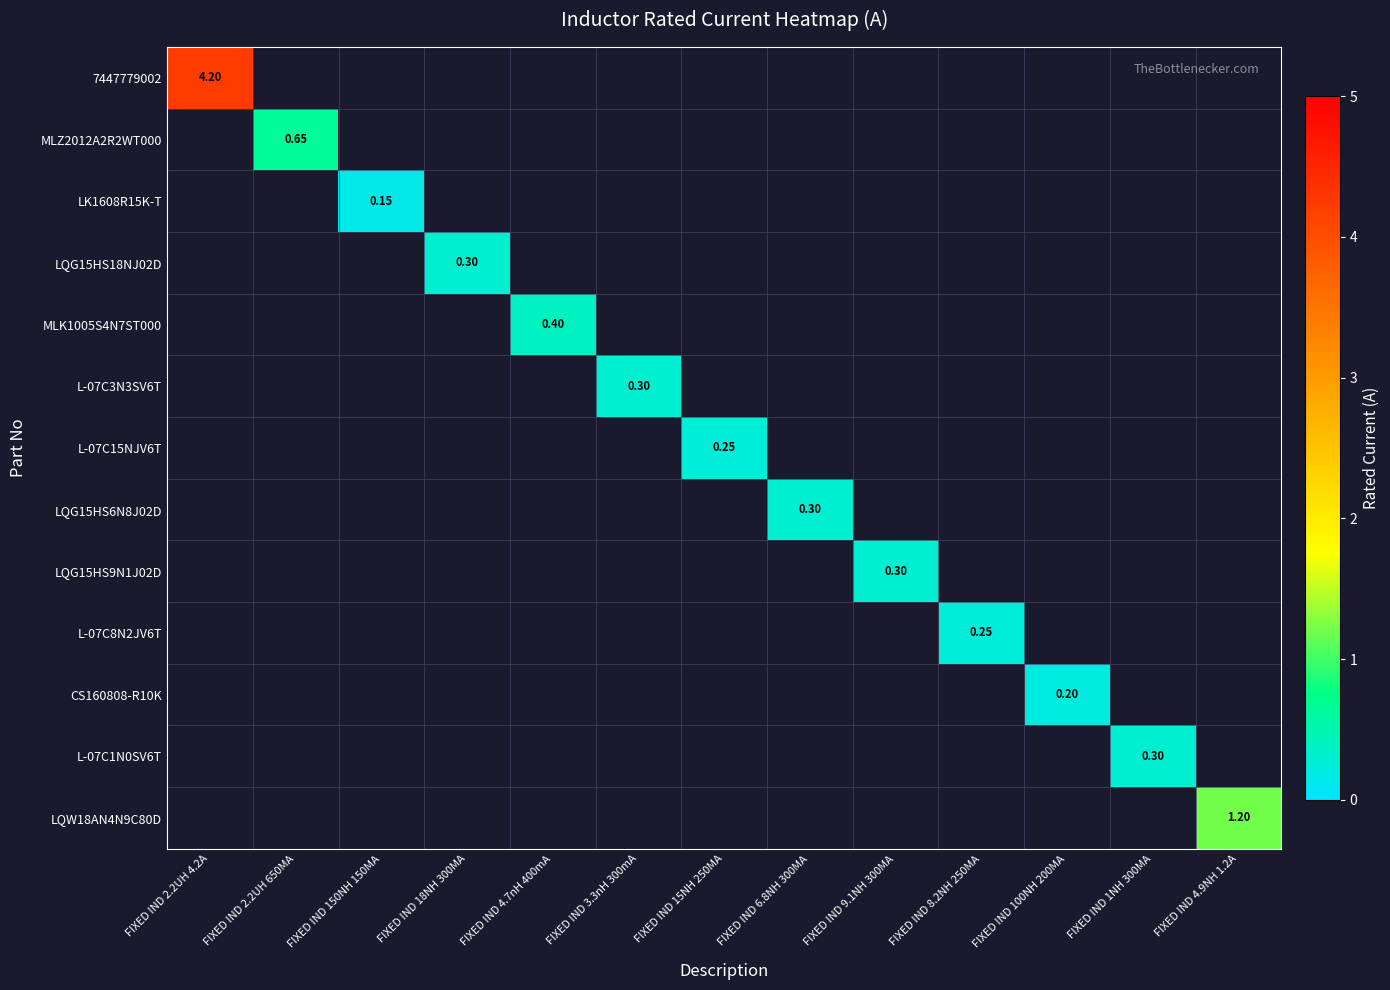

What is the greatest value displayed?

4.2